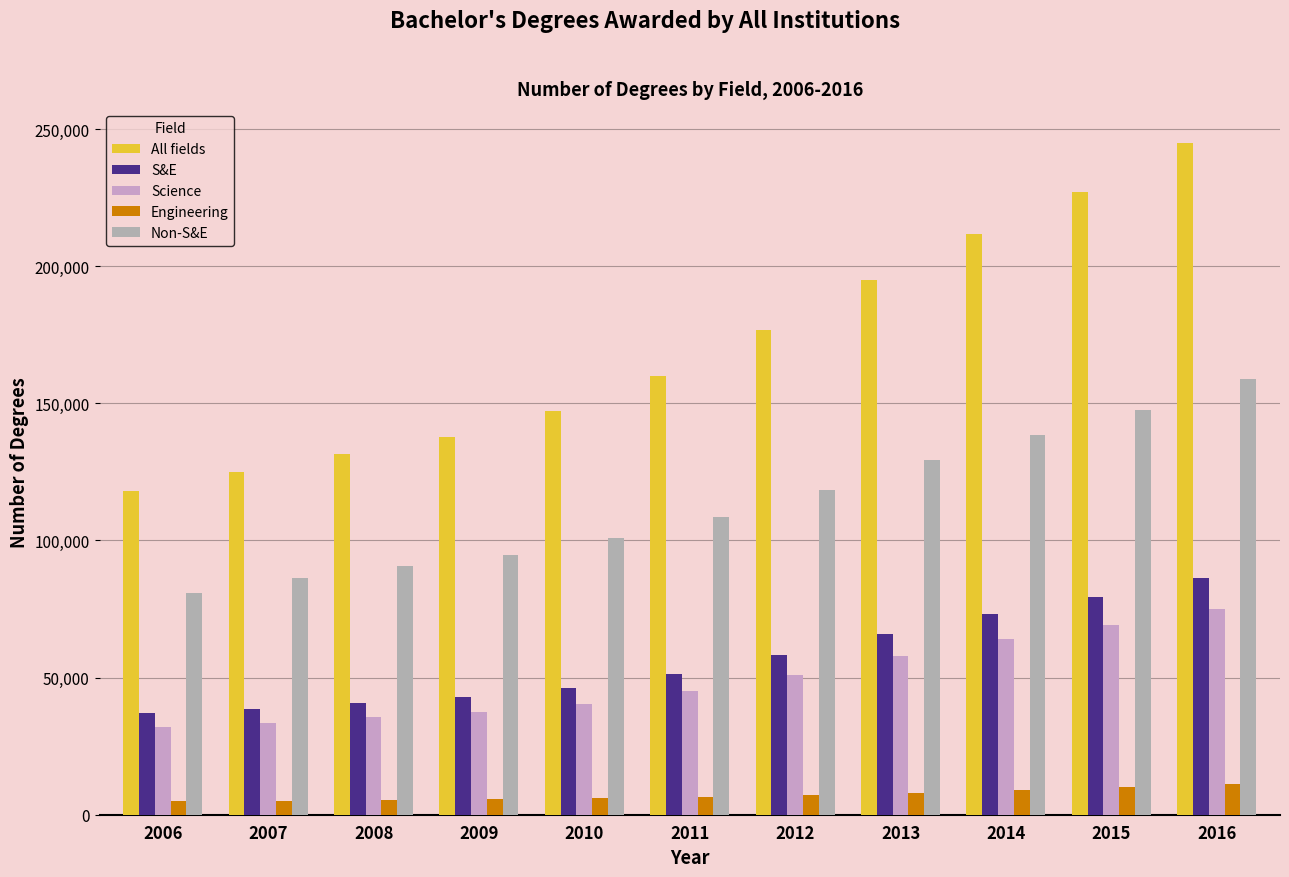

What is the sum of the Non-S&E values at 2016 and 2012?

277356